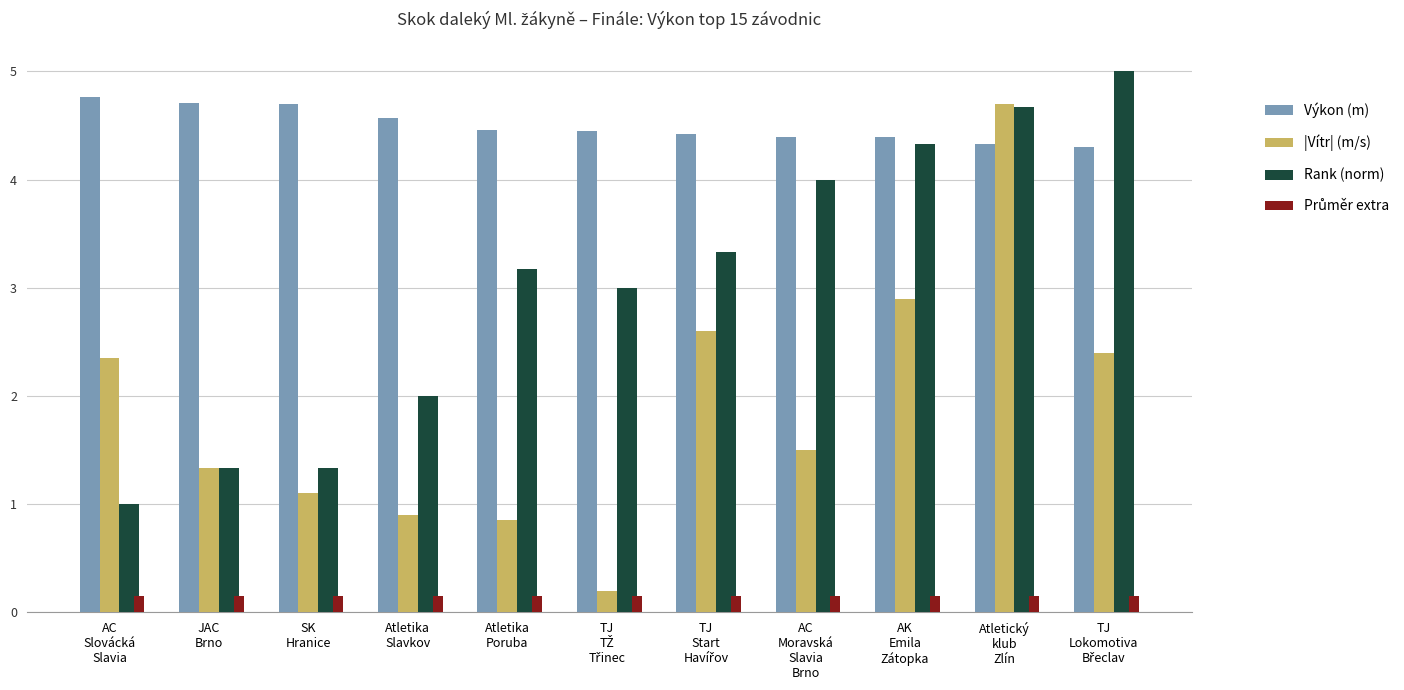

Which series has the largest total across all categories?

Výkon (m)